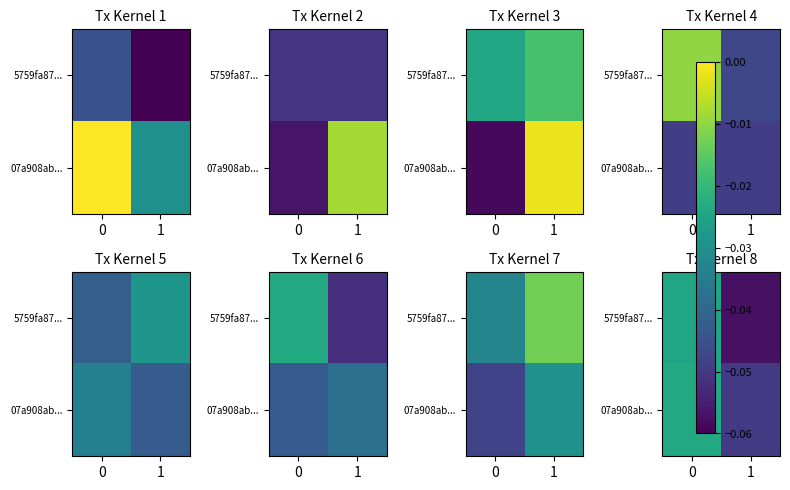

What is the minimum value shown in the chart?

-0.1